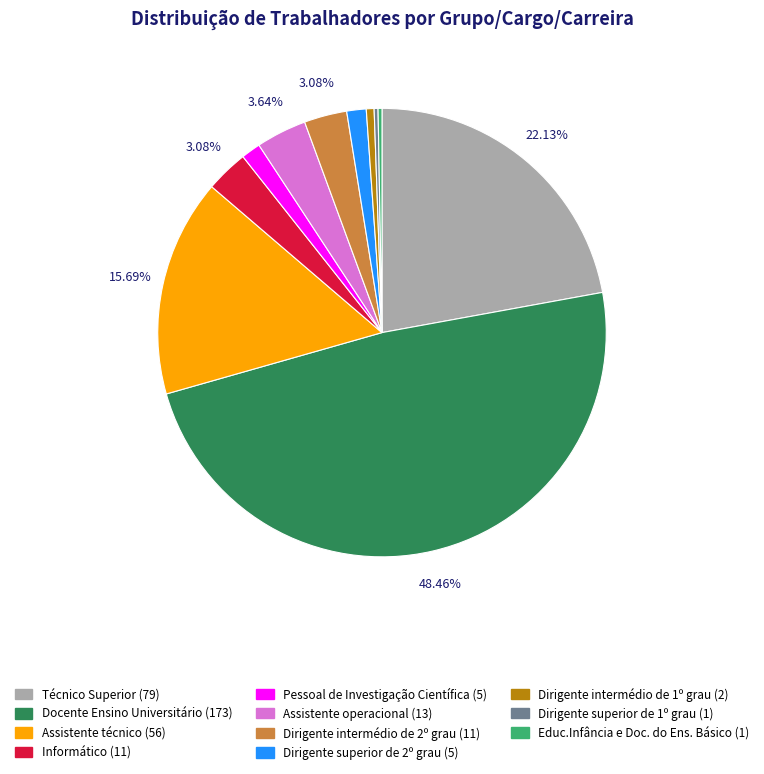

Which slice is the largest?

Docente Ensino Universitário